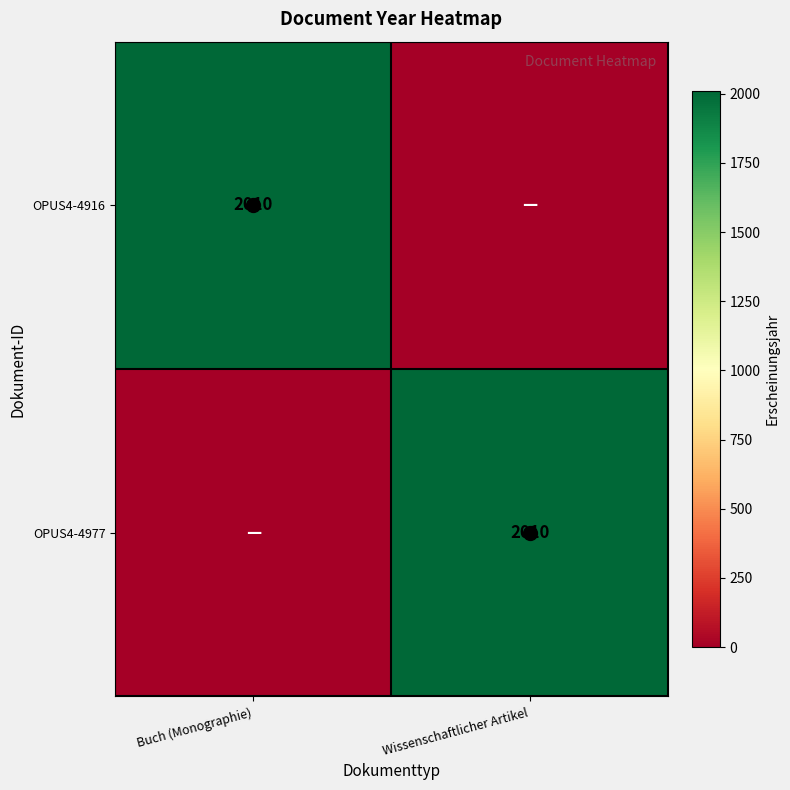

The value of OPUS4-4916 at Buch (Monographie) is 3021. True or false?

False